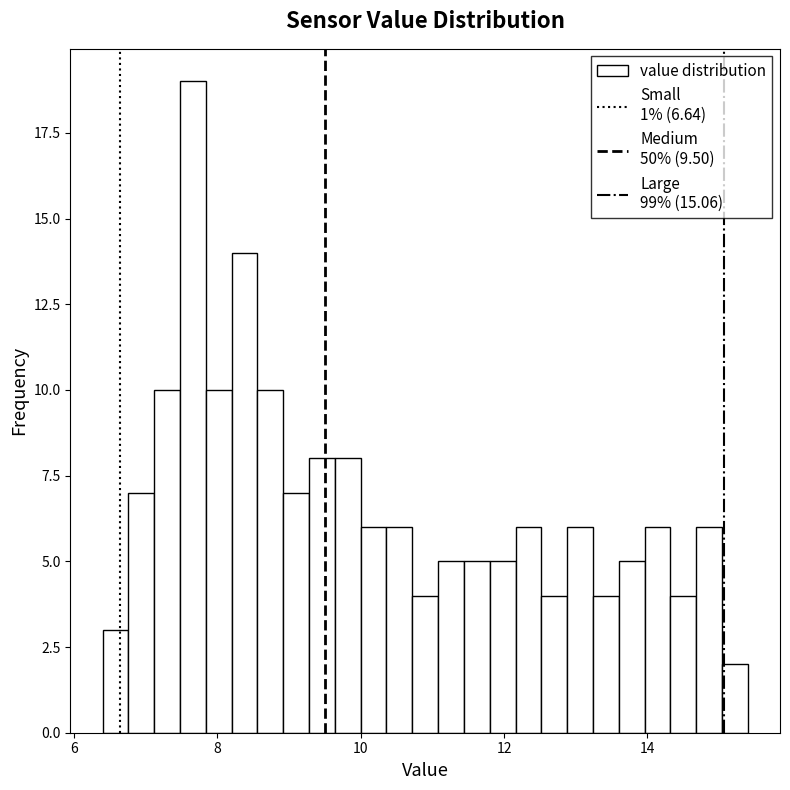

Read against the x-axis, roughly where is the centre of the tallest bar?

7.6